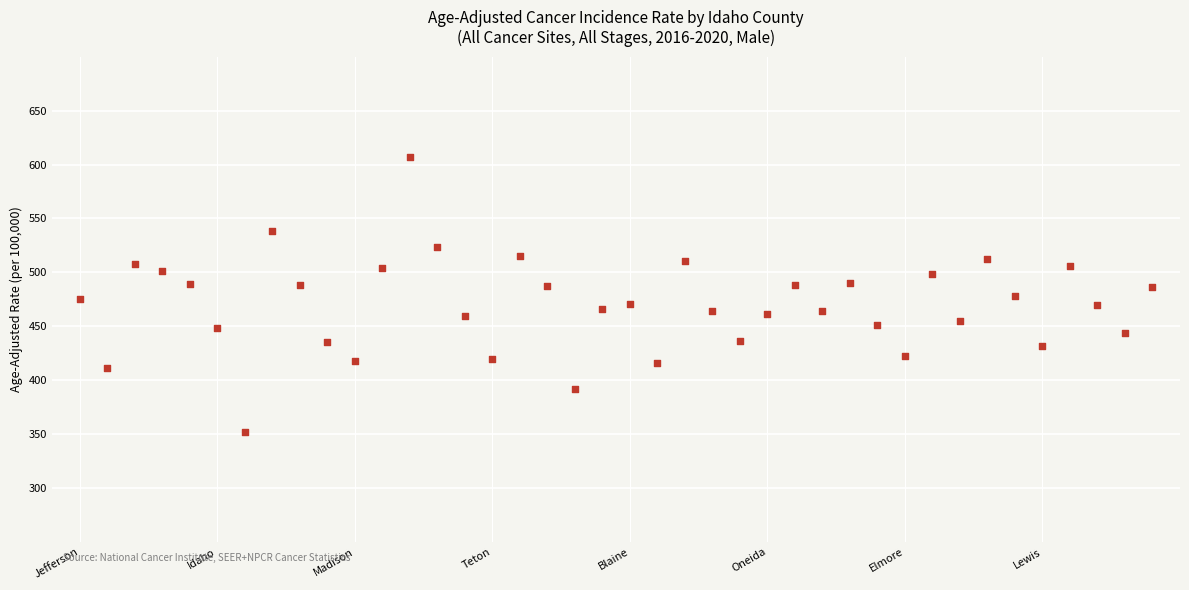

What is the range of Y values (max minus min)?

255.7